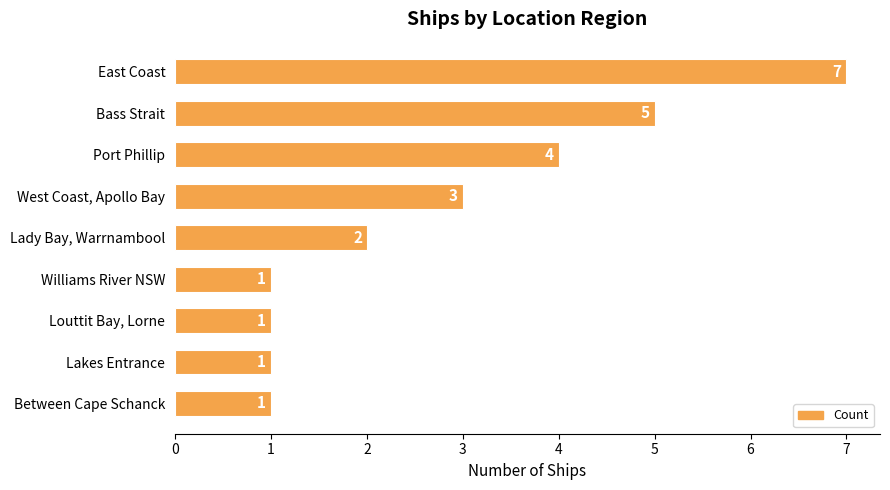

True or false: the data shows 3 at East Coast.

False